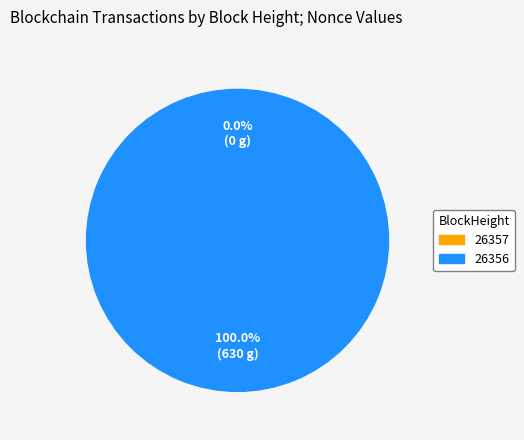

The 26356 slice represents 100% of the pie. True or false?

True